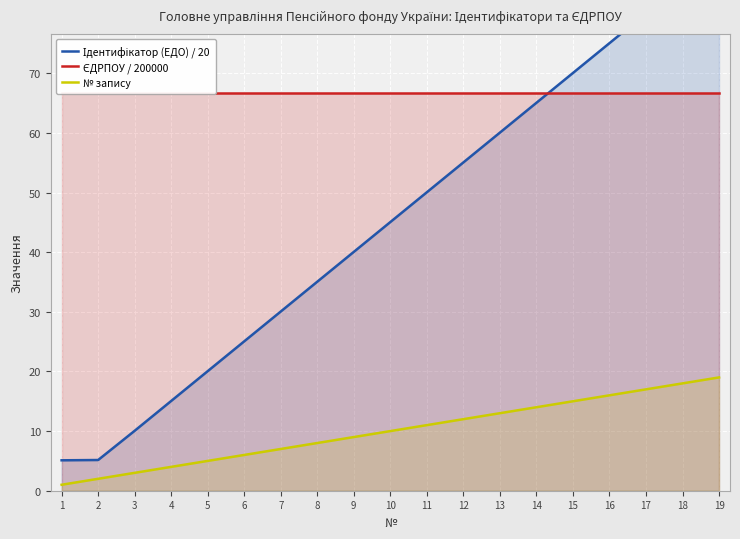

True or false: Ідентифікатор (ЕДО) / 20 and № запису intersect in this chart.

False